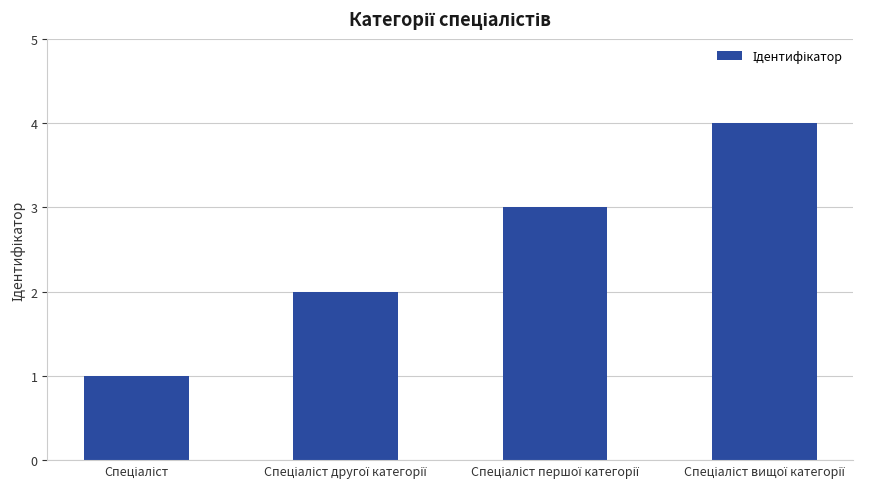

What is the maximum value shown in the chart?

4